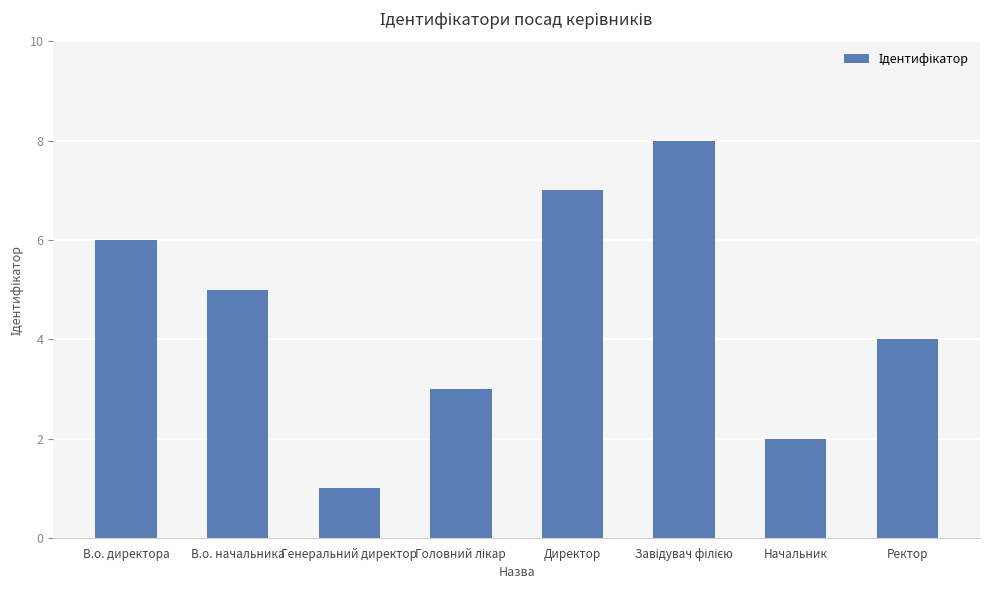

How many categories are shown in the chart?

8